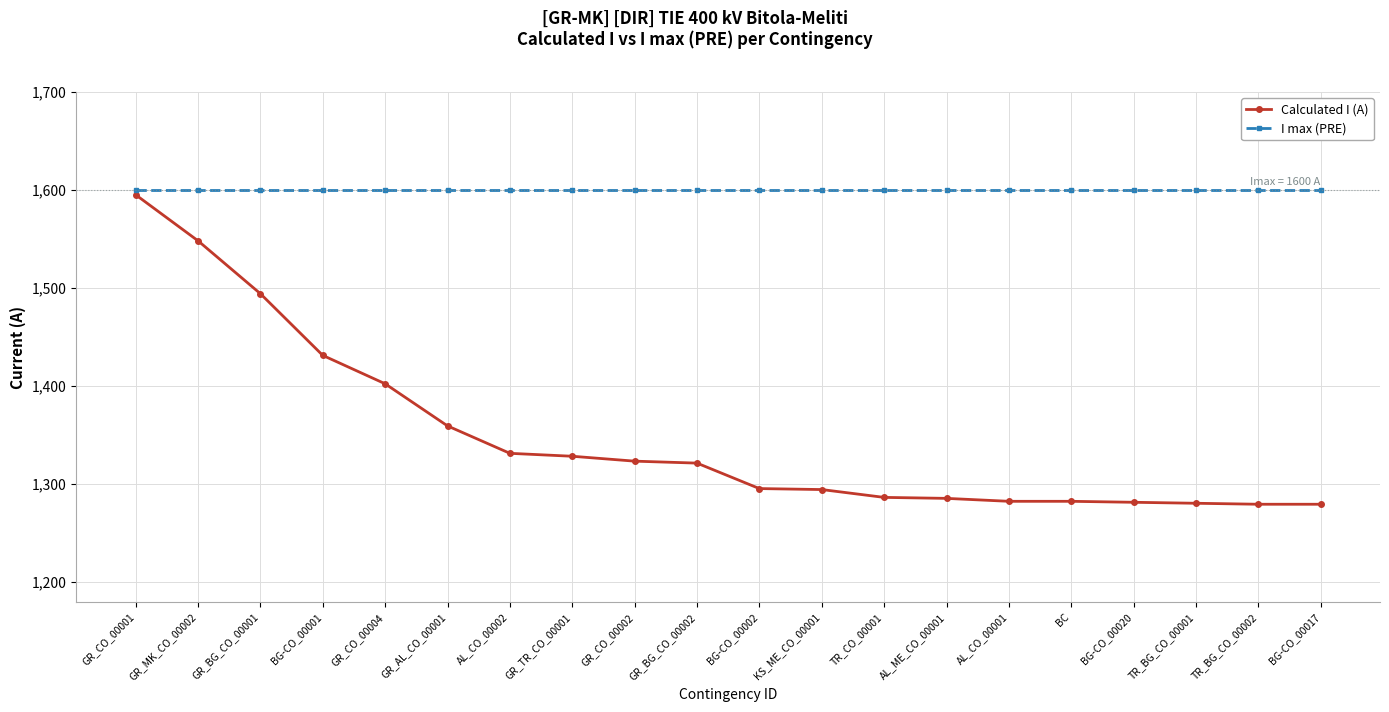

List the series in order of their peak value, lowest first.

Calculated I (A), I max (PRE)